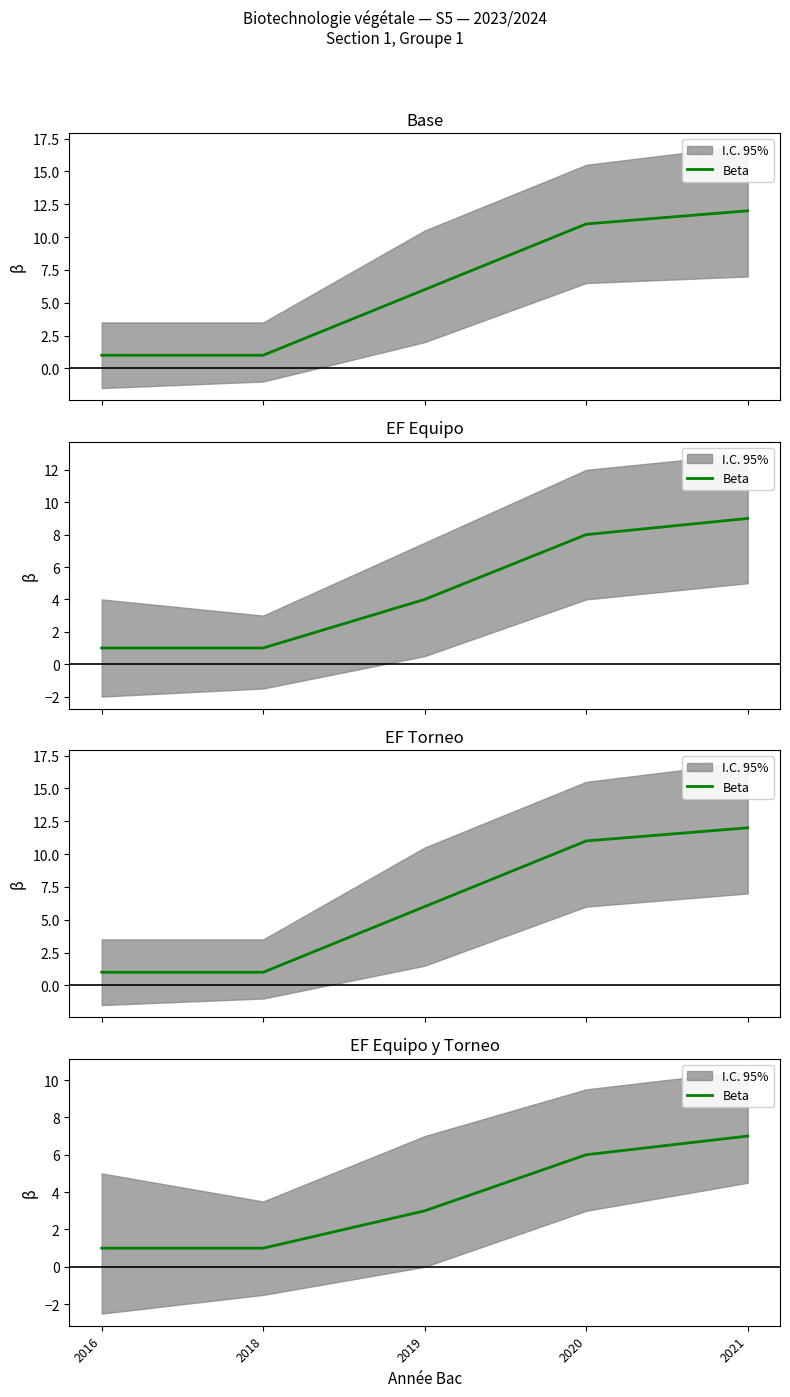

Count the values in the range 1 to 6.

4